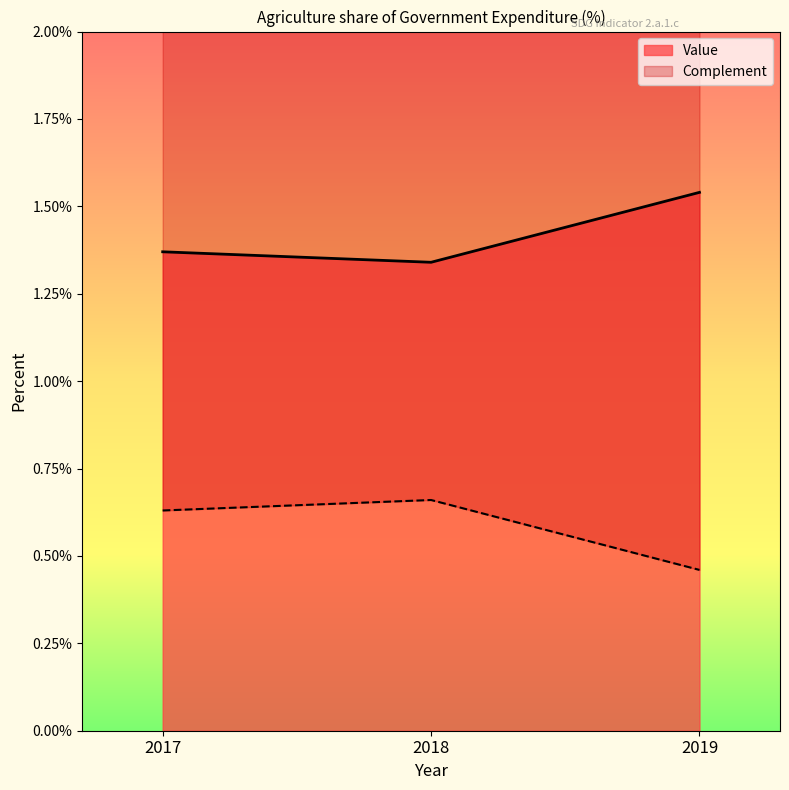

What is the ratio of the value at 2018 to the value at 2019?

0.9